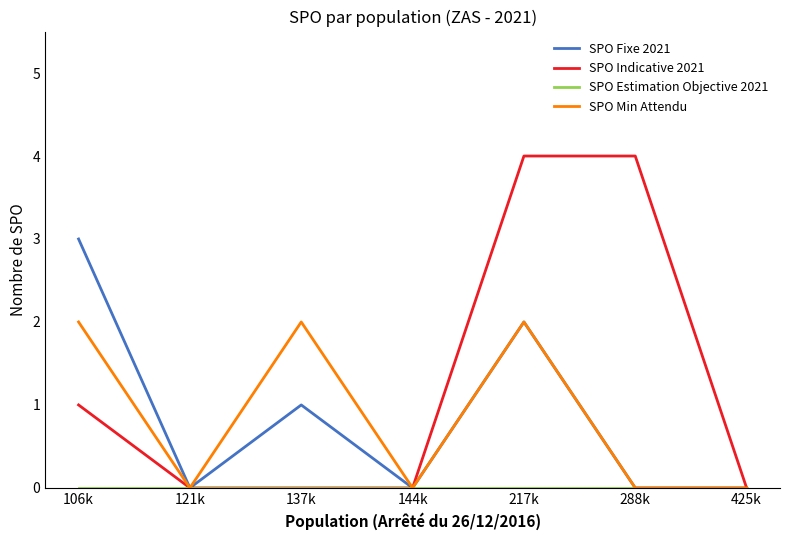

How many series are shown in this chart?

4